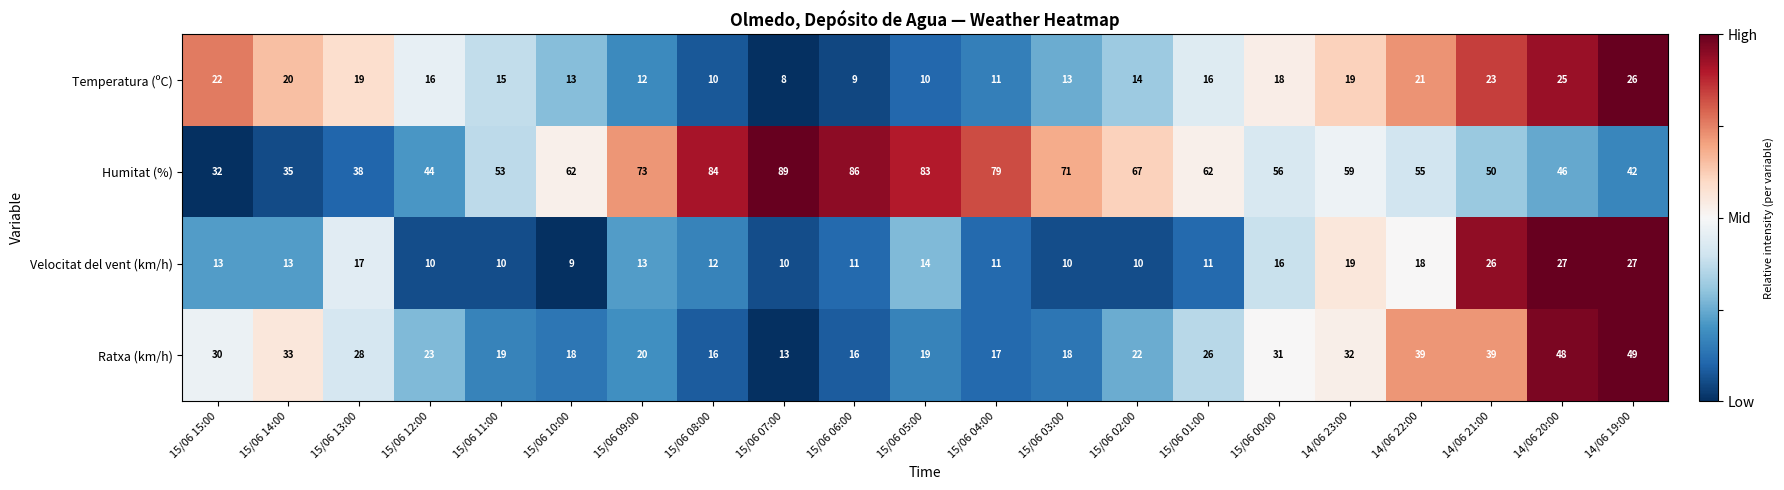

Which series has the largest total across all categories?

Humitat (%)